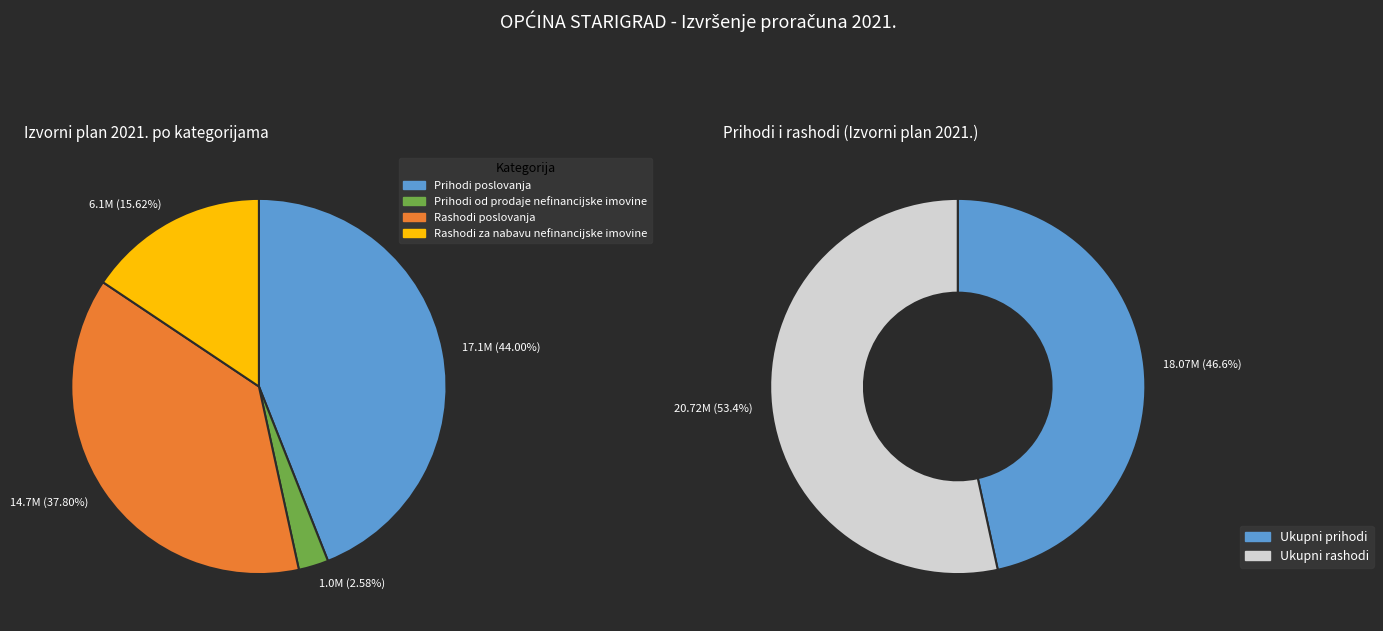

How much of the chart is everything except Prihodi poslovanja?

56.0%